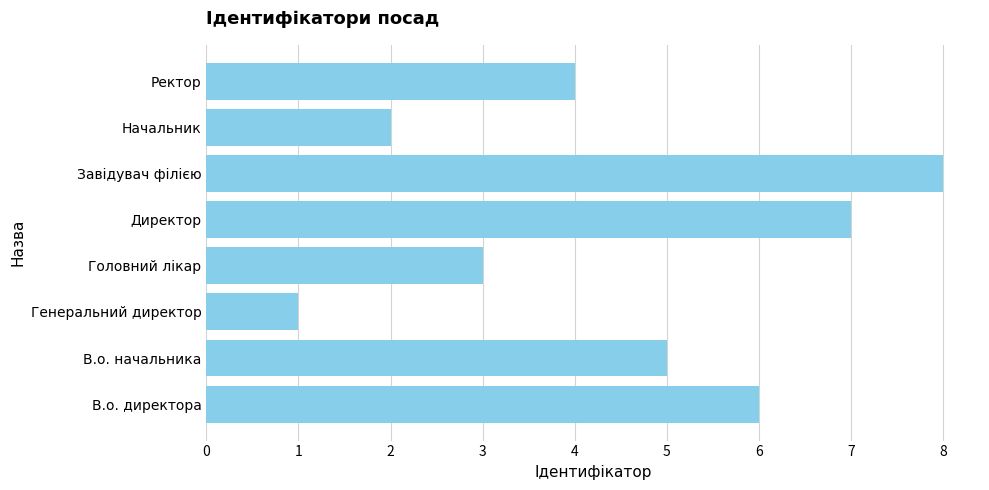

What is the difference between the values at В.о. директора and Начальник?

4